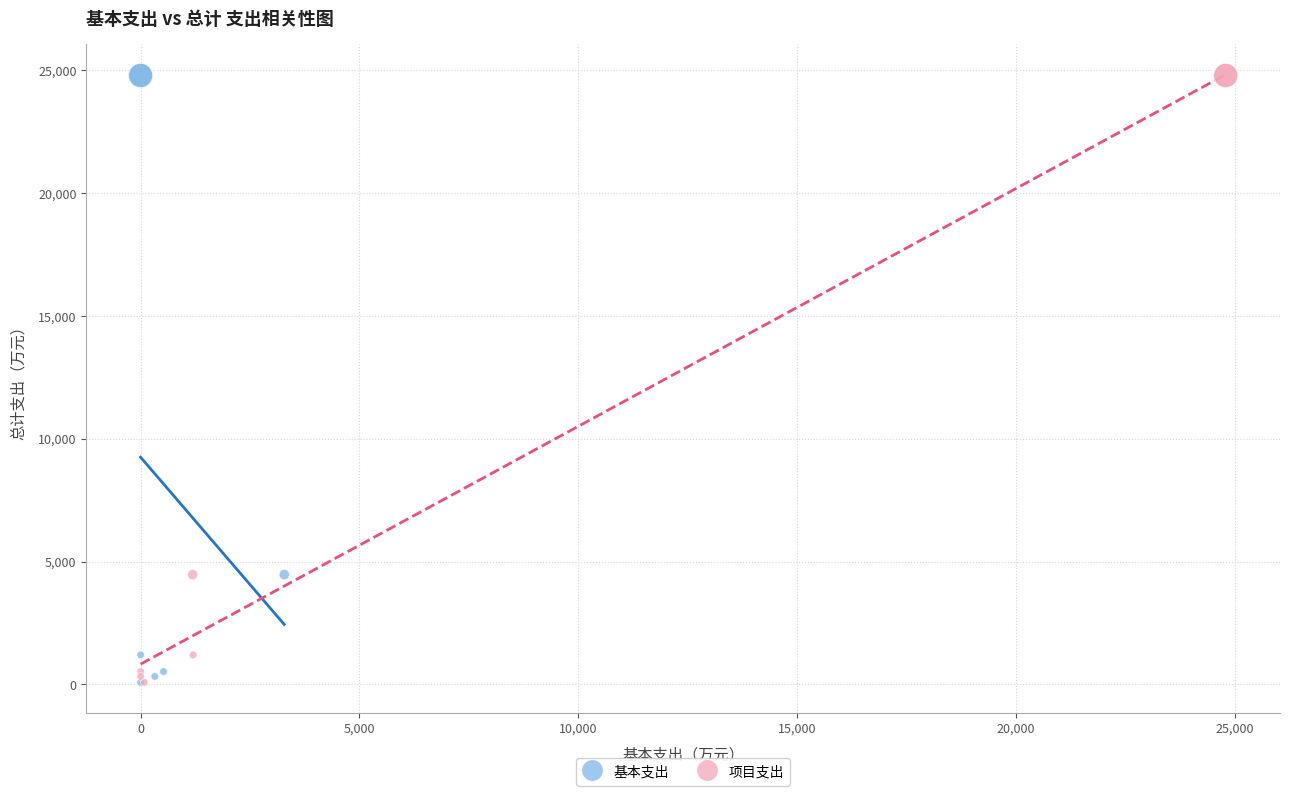

What are all the series names shown in the legend?

基本支出, 项目支出